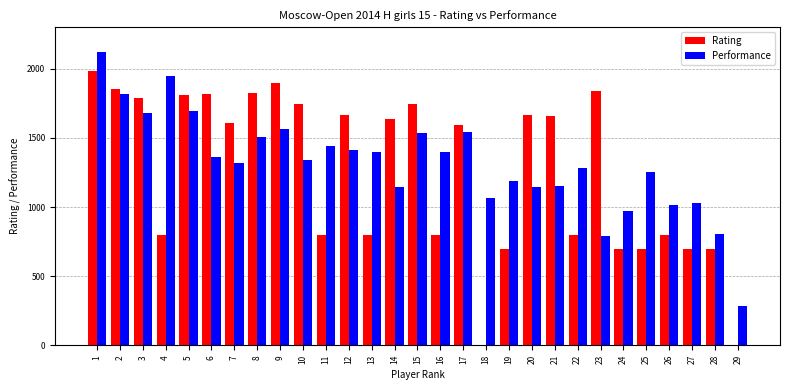

Which series changed the most between 3 and 7?

Performance